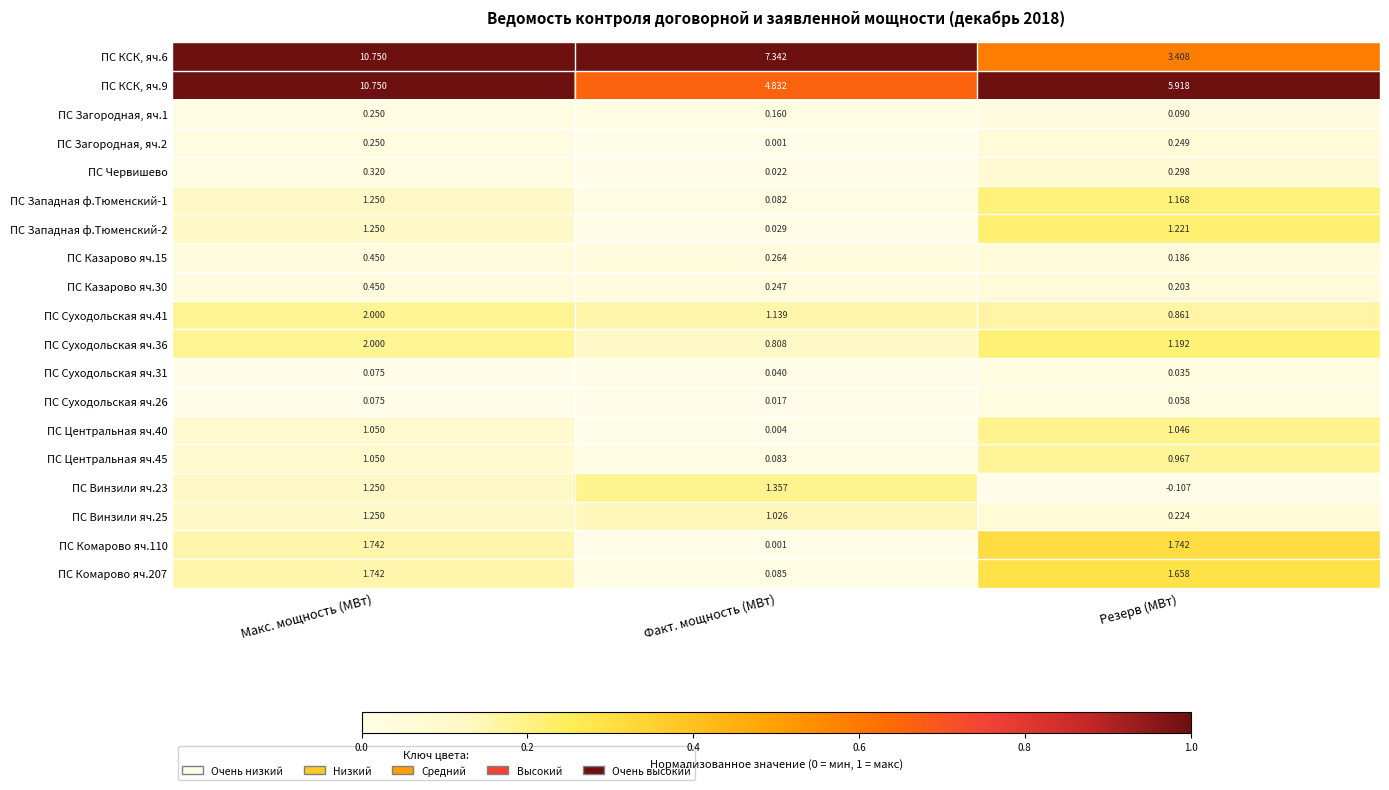

Which category has the highest value across all series?

Макс. мощность (МВт)